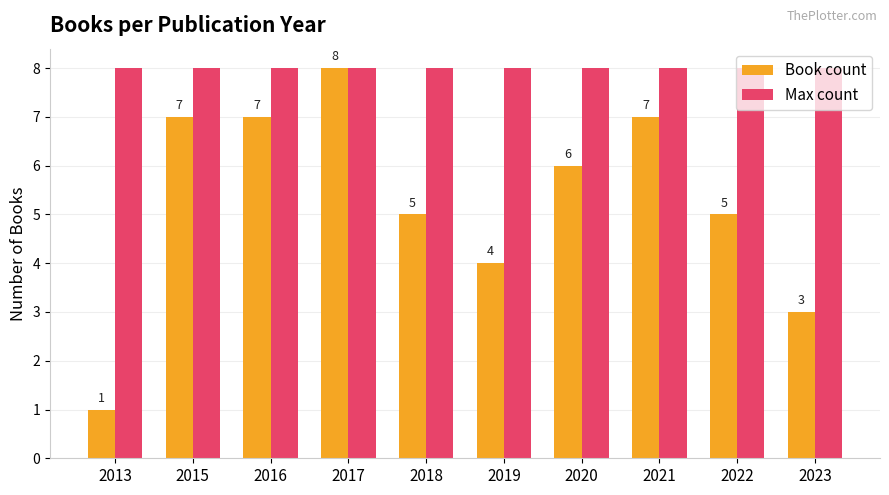

The Max count series shows 8 at 2023. True or false?

True